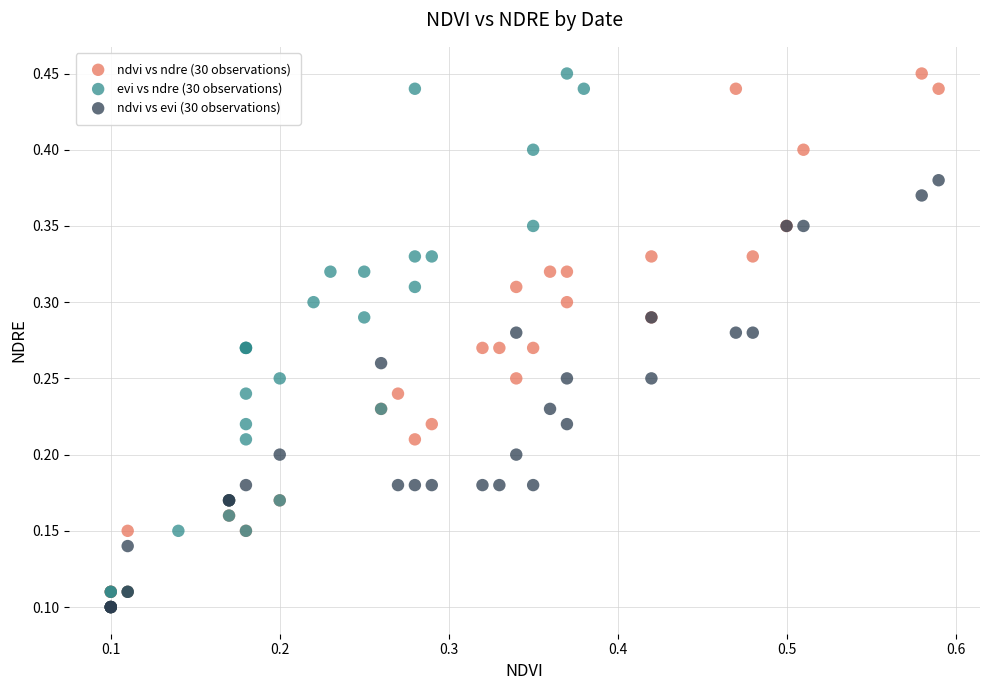

What are all the series names shown in the legend?

ndvi vs ndre (30 observations), evi vs ndre (30 observations), ndvi vs evi (30 observations)